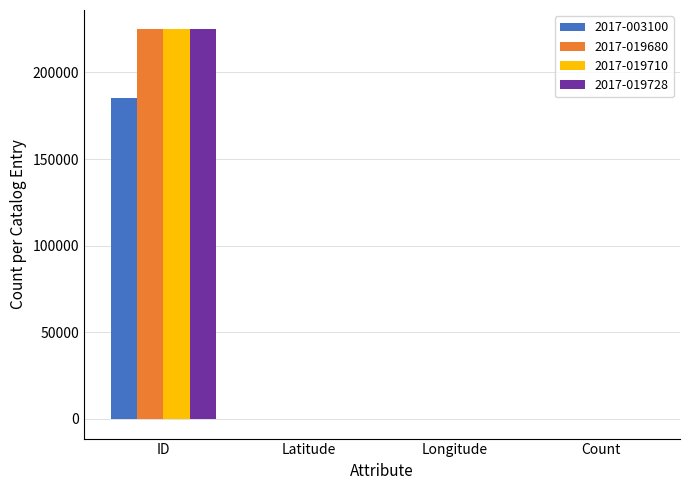

What is the sum of all 2017-003100 values?

185089.9